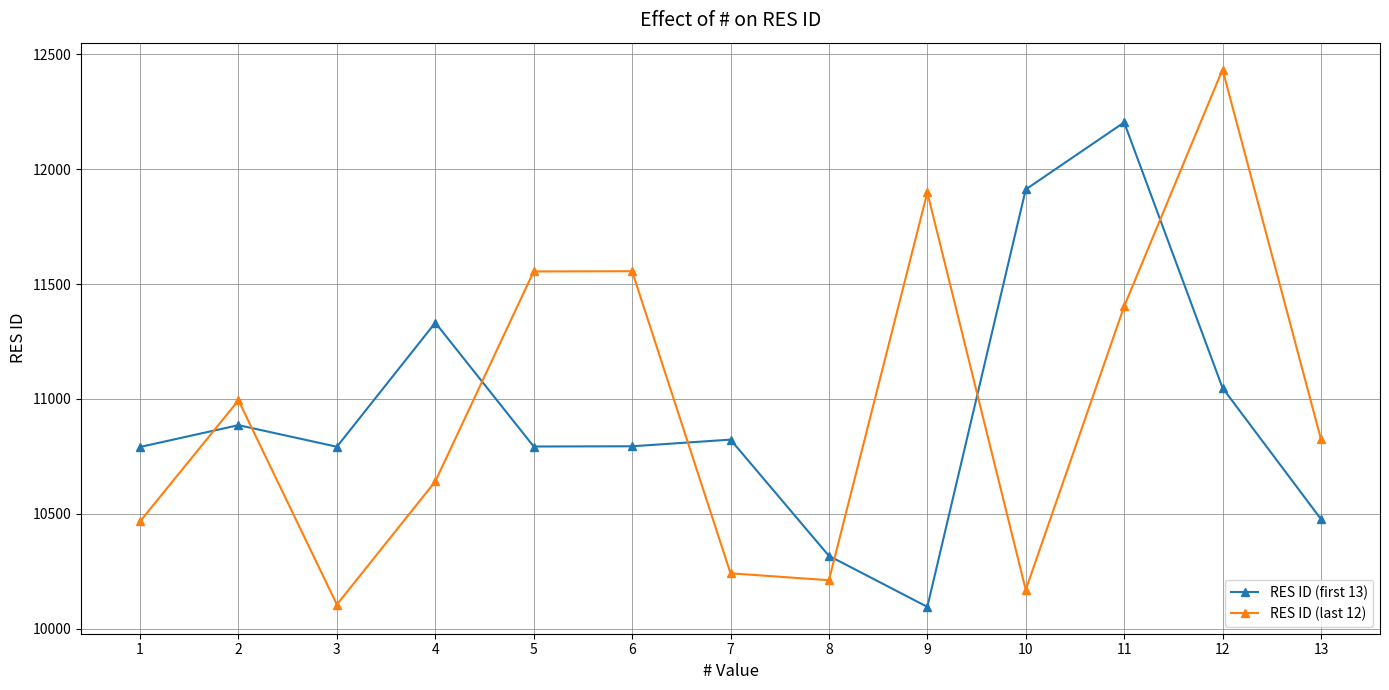

At 8, list the series in order from largest to smallest.

RES ID (first 13), RES ID (last 12)